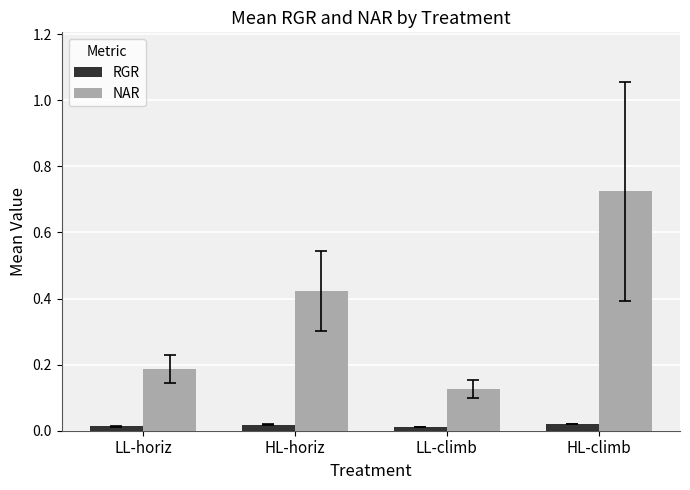

Rank the series by their maximum value, from lowest to highest.

RGR, NAR